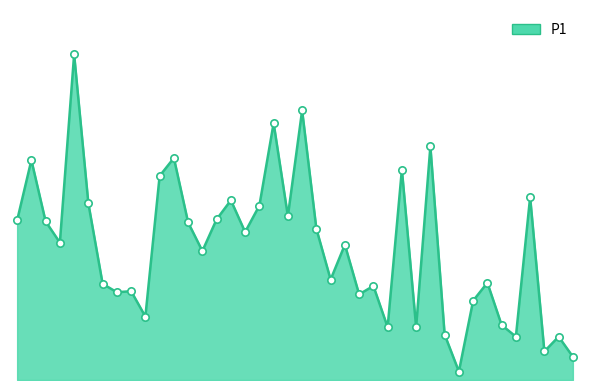

Is this an area chart (filled region under the line)?

Yes